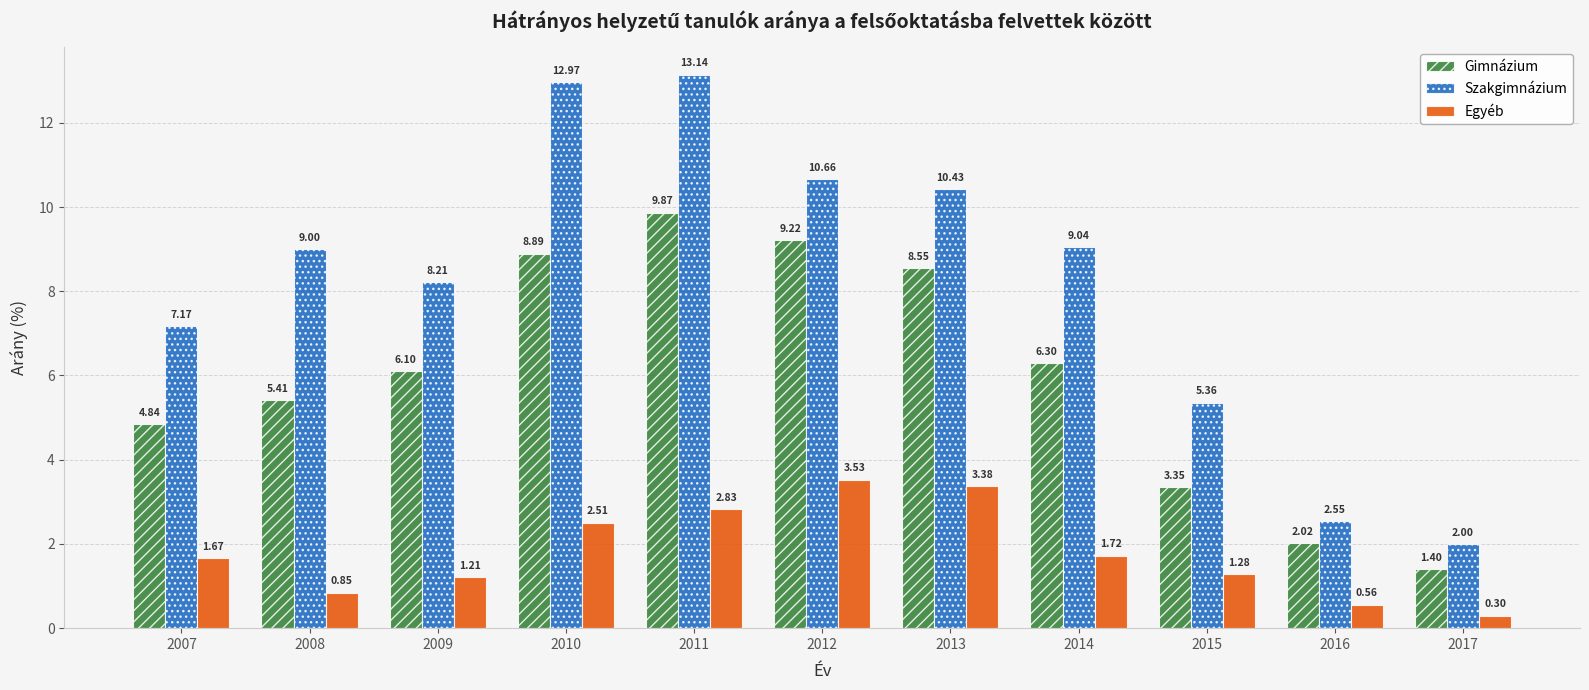

Rank the series at 2012 from lowest to highest value.

Egyéb, Gimnázium, Szakgimnázium